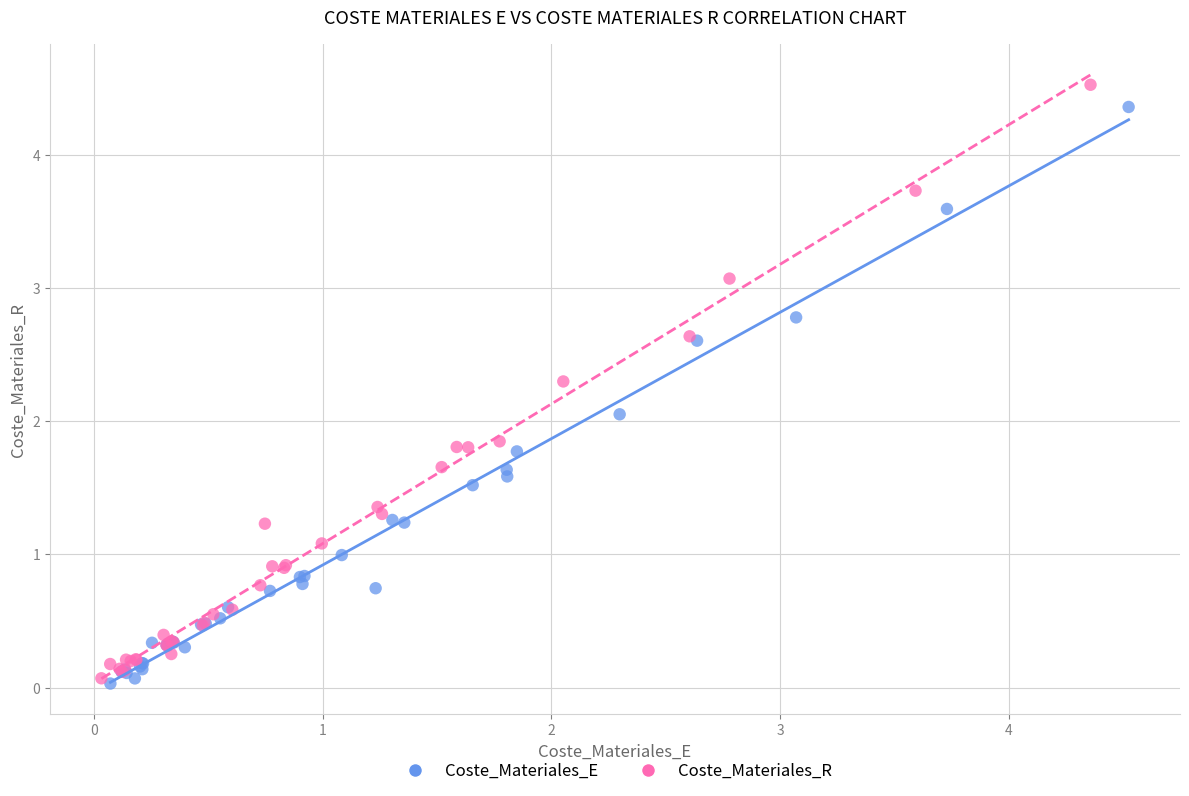

Which series has the widest spread of Y values?

Coste_Materiales_R